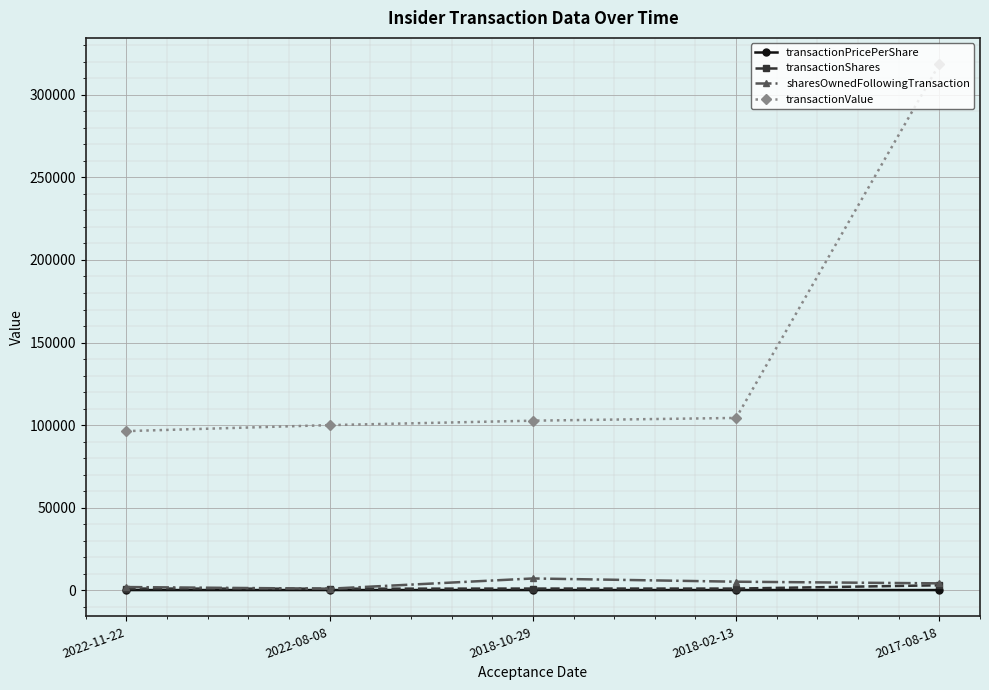

At how many categories does at least one series exceed 286313?

1